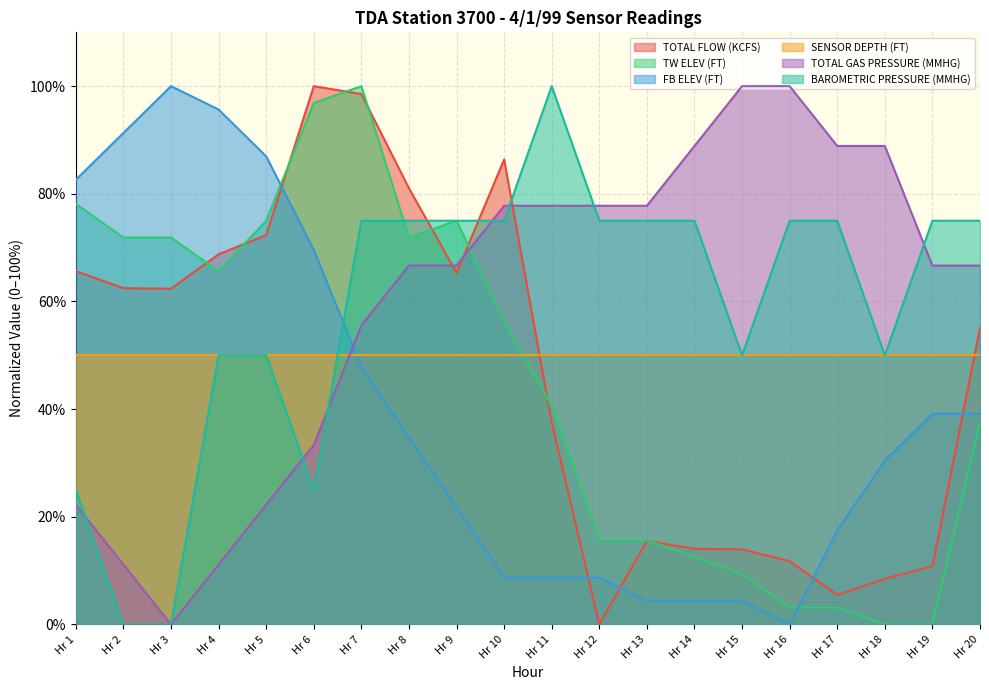

How many lines are shown in the chart?

6